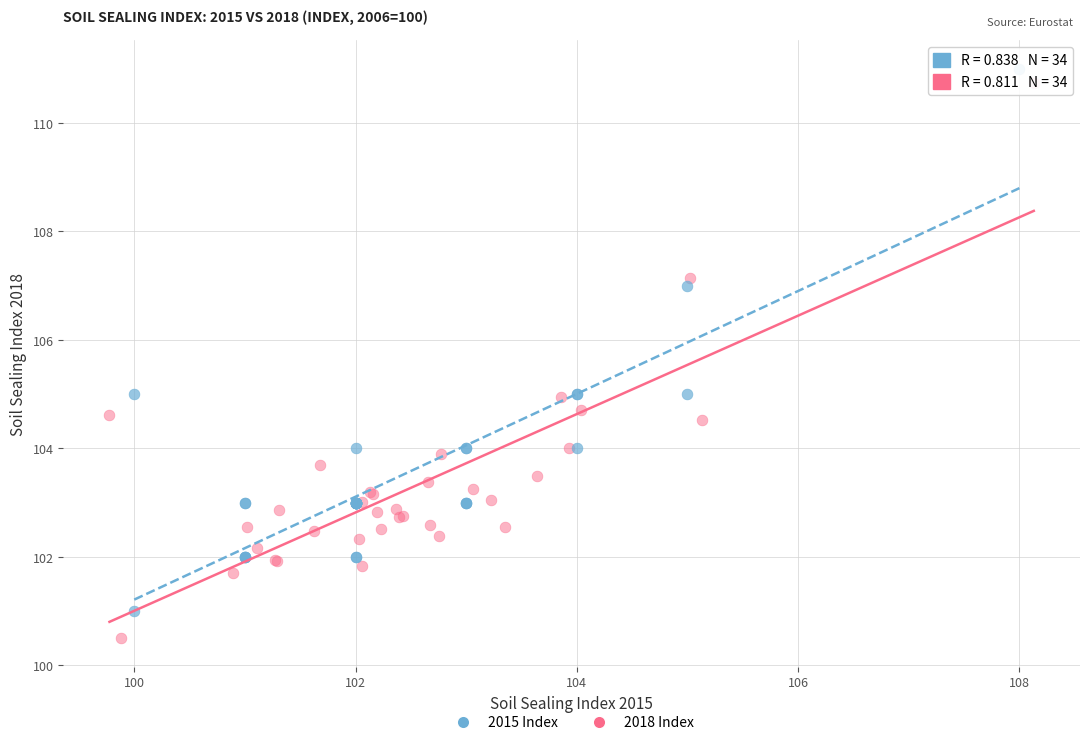

Which series has the largest Y range (max minus min)?

2018 Index